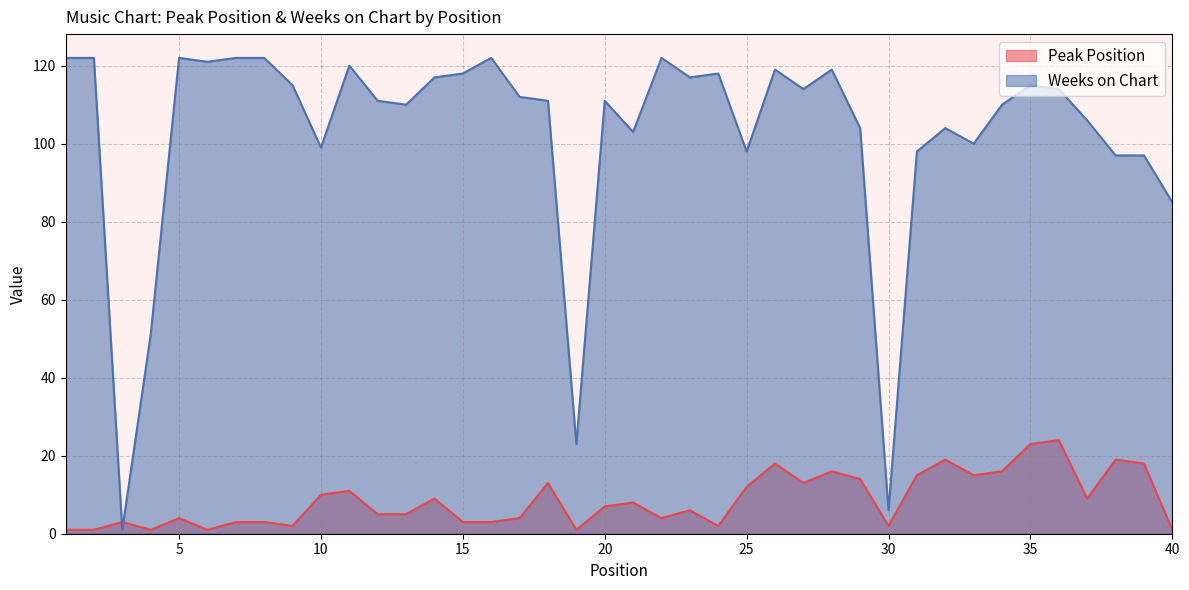

How many intersections are there between Peak Position and Weeks on Chart?

2